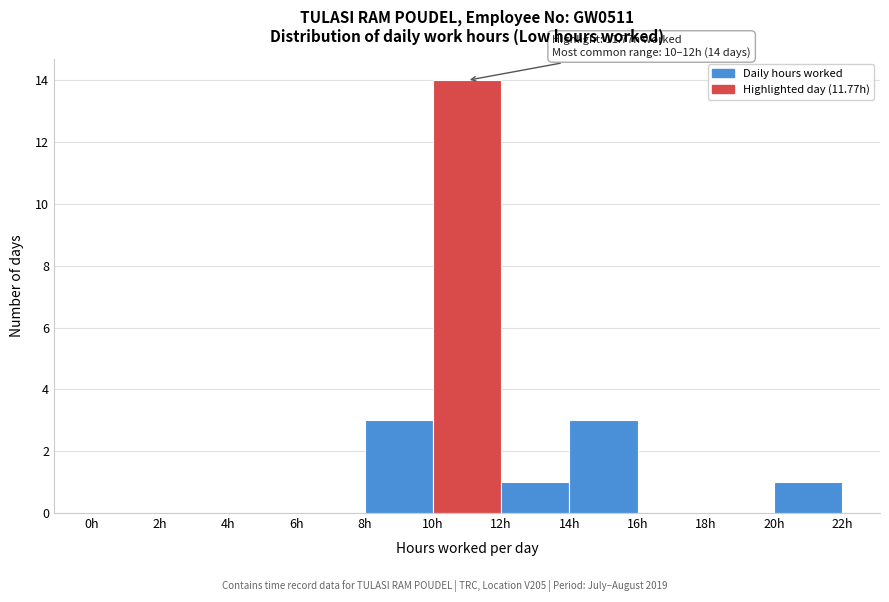

Which range on the x-axis has the tallest bar?

10 to 12